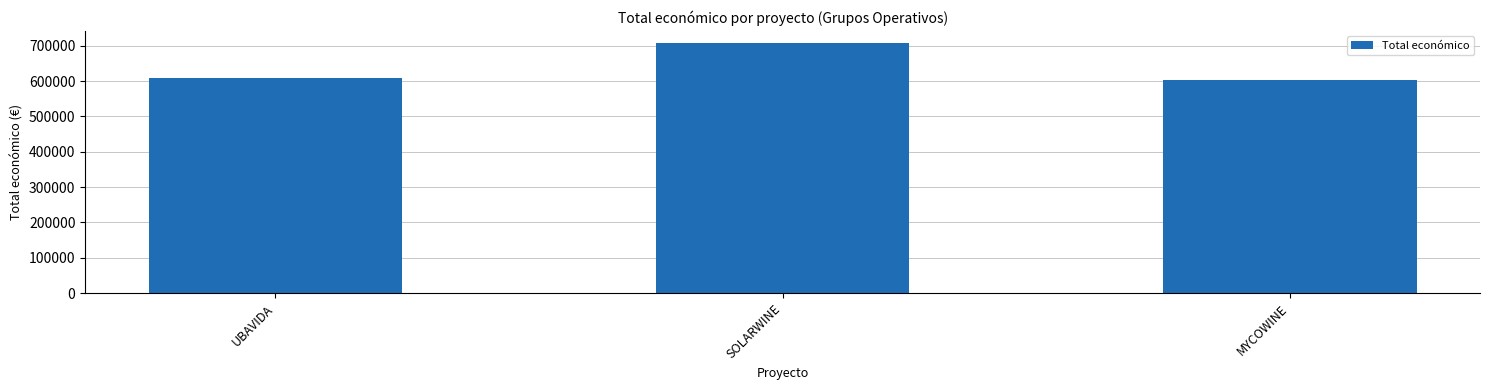

What is the maximum value shown in the chart?

706697.0